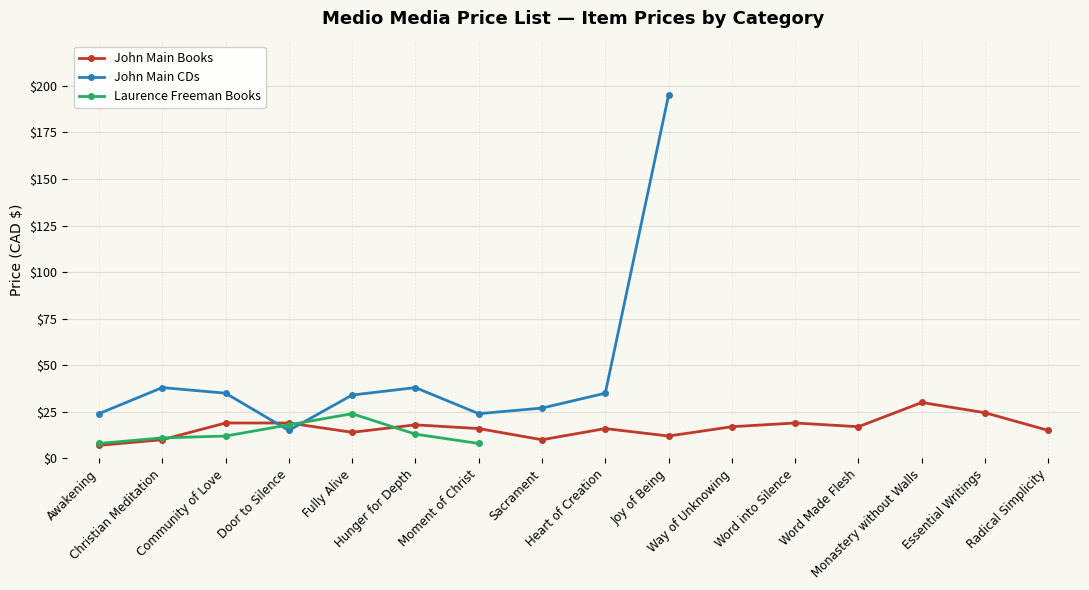

What is the value of the John Main Books point at the 2nd from the left?

10.0